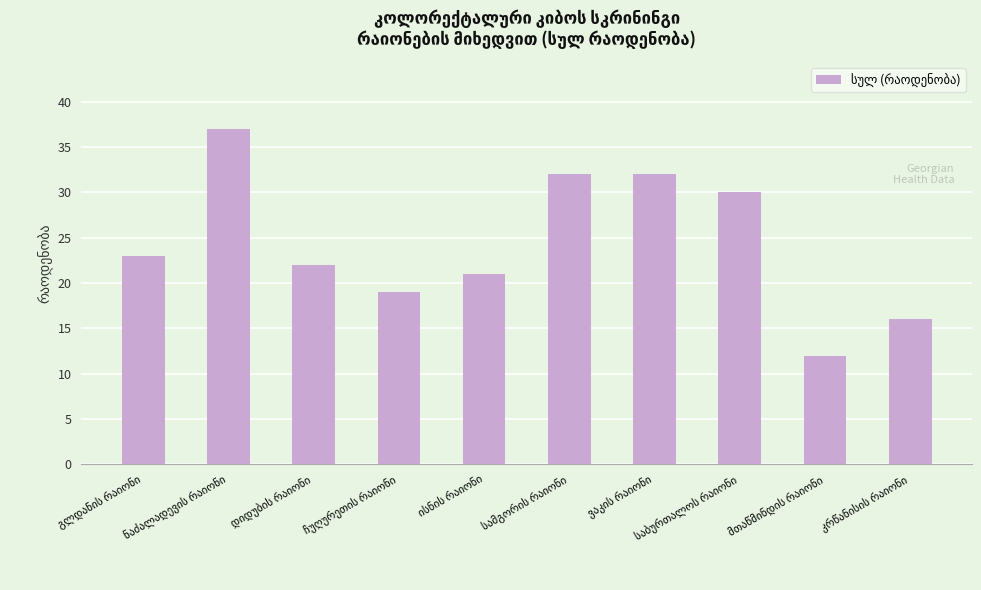

What is the value of the 1st bar from the left?

23